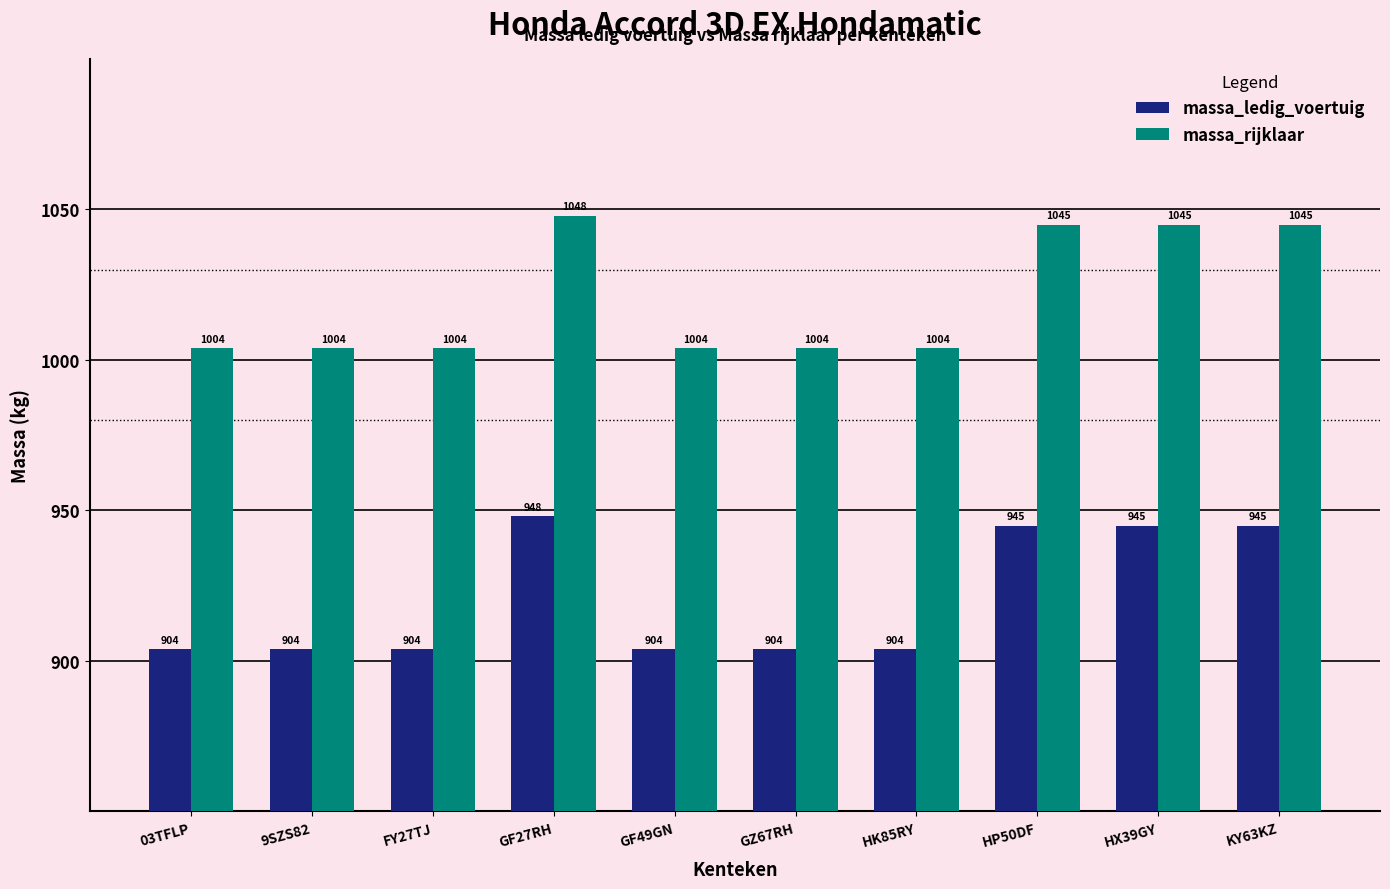

What is the spread (max minus min) of values at 9SZS82?

100